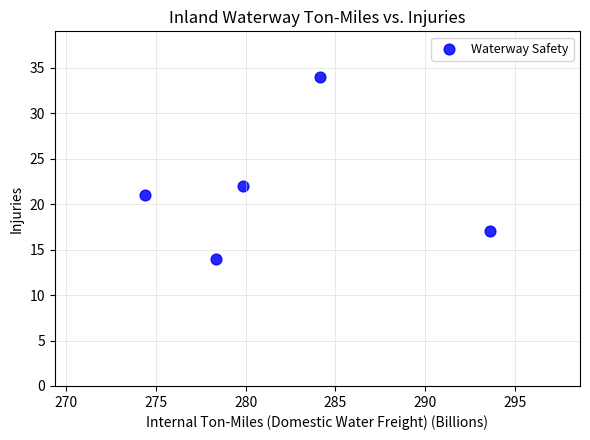

What is the average Y value?

22